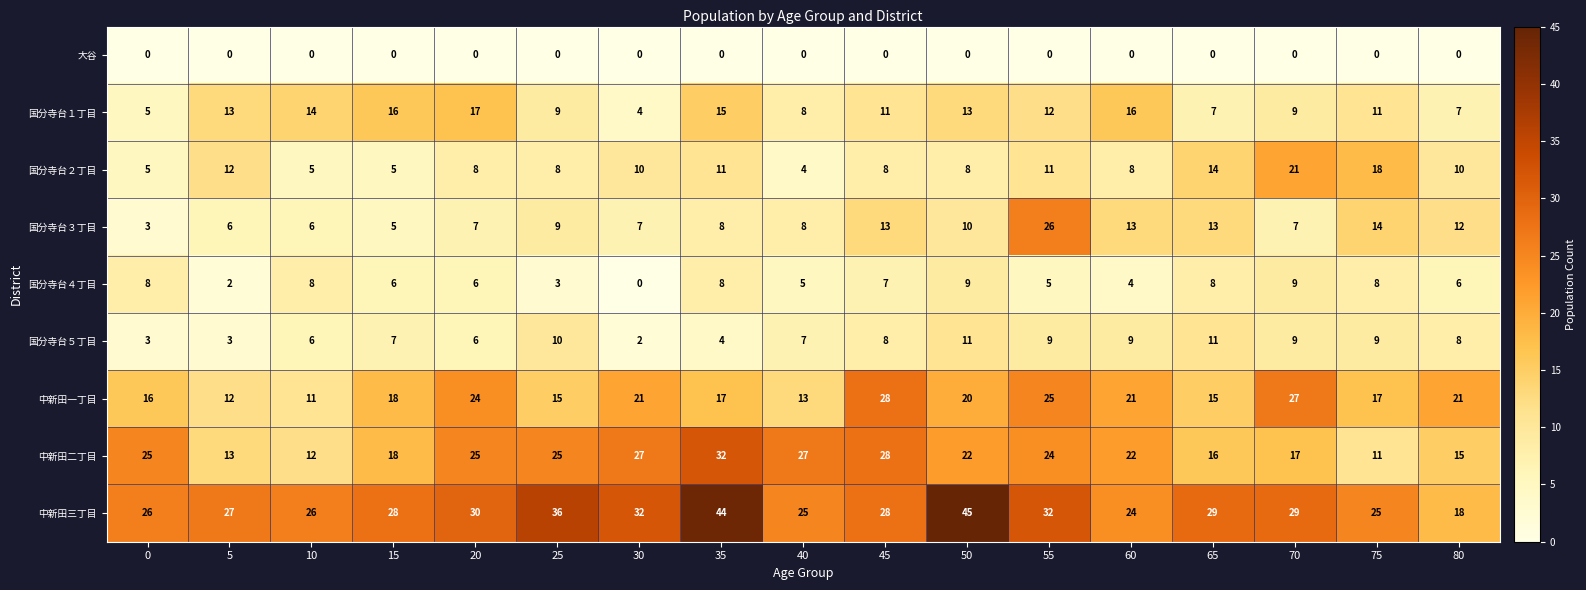

At which label does 国分寺台３丁目 first exceed 8?

25